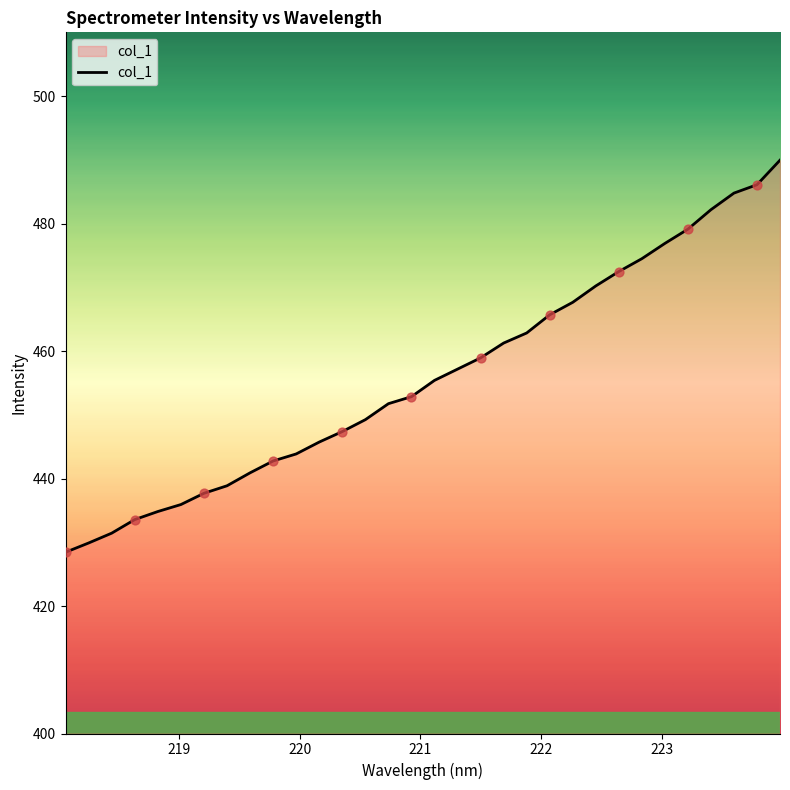

What is the maximum value shown in the chart?

489.9